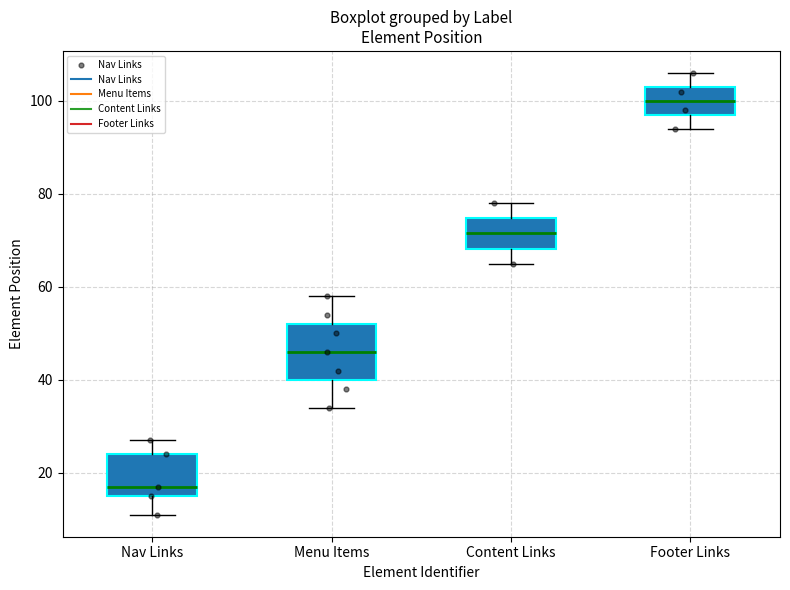

Which box's median line is the lowest?

Nav Links